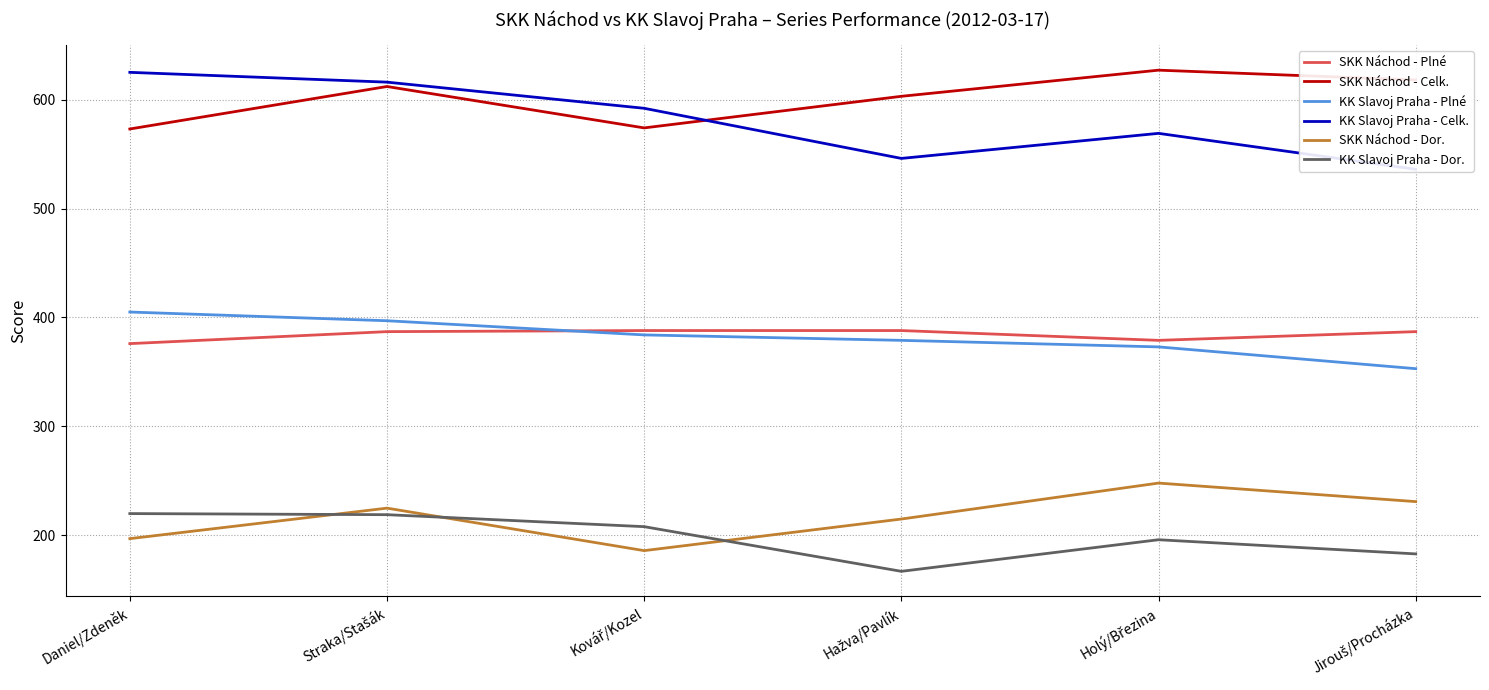

Reading left to right, transcribe all the data shown in this chart.

SKK Náchod - Plné: Daniel/Zdeněk=376	Straka/Stašák=387	Kovář/Kozel=388	Hažva/Pavlík=388	Holý/Březina=379	Jirouš/Procházka=387
SKK Náchod - Celk.: Daniel/Zdeněk=573	Straka/Stašák=612	Kovář/Kozel=574	Hažva/Pavlík=603	Holý/Březina=627	Jirouš/Procházka=618
KK Slavoj Praha - Plné: Daniel/Zdeněk=405	Straka/Stašák=397	Kovář/Kozel=384	Hažva/Pavlík=379	Holý/Březina=373	Jirouš/Procházka=353
KK Slavoj Praha - Celk.: Daniel/Zdeněk=625	Straka/Stašák=616	Kovář/Kozel=592	Hažva/Pavlík=546	Holý/Březina=569	Jirouš/Procházka=536
SKK Náchod - Dor.: Daniel/Zdeněk=197	Straka/Stašák=225	Kovář/Kozel=186	Hažva/Pavlík=215	Holý/Březina=248	Jirouš/Procházka=231
KK Slavoj Praha - Dor.: Daniel/Zdeněk=220	Straka/Stašák=219	Kovář/Kozel=208	Hažva/Pavlík=167	Holý/Březina=196	Jirouš/Procházka=183